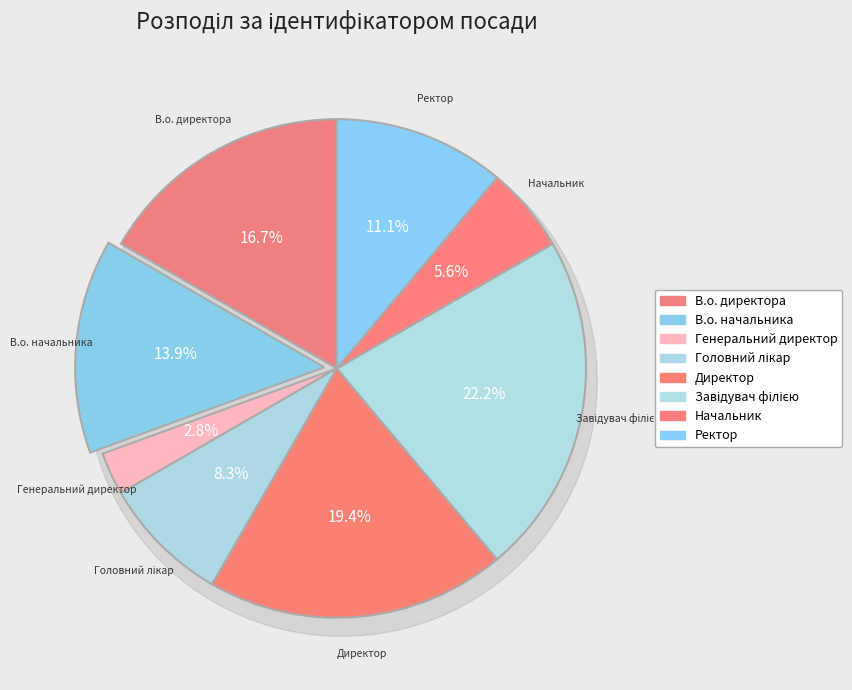

Combined, do Генеральний директор and В.о. начальника account for over 50%?

No